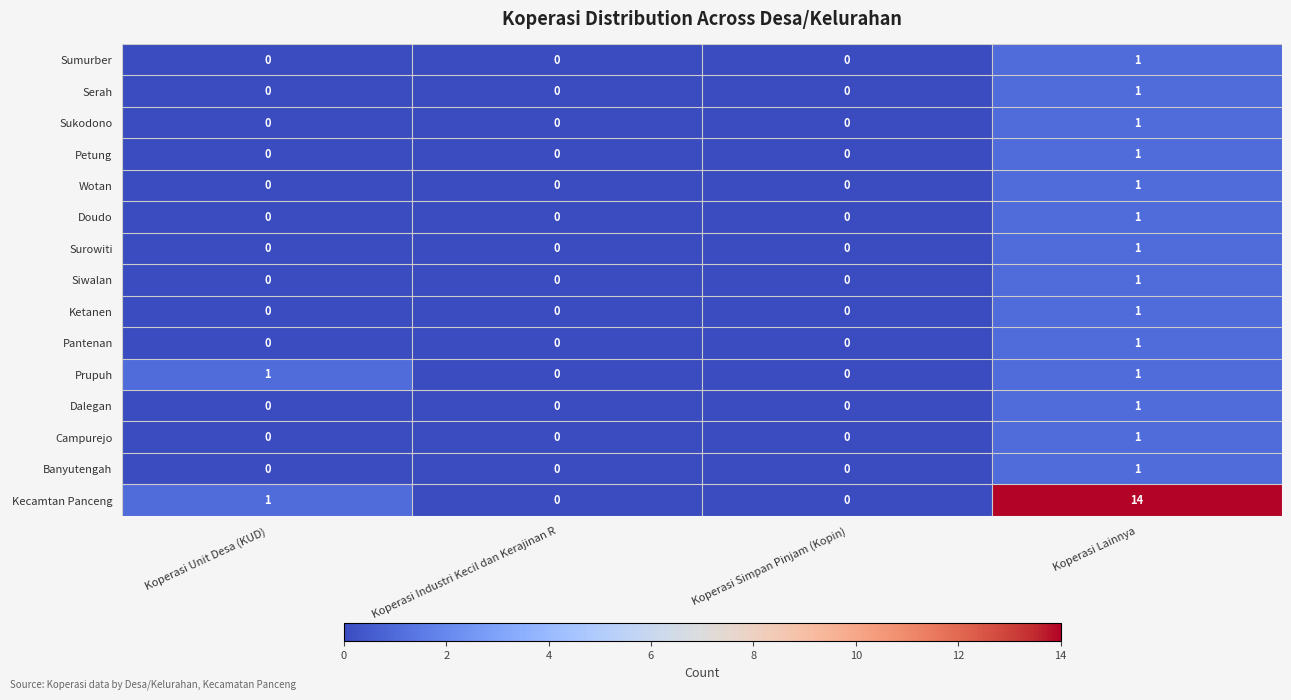

How many data points in Ketanen are above 0?

1